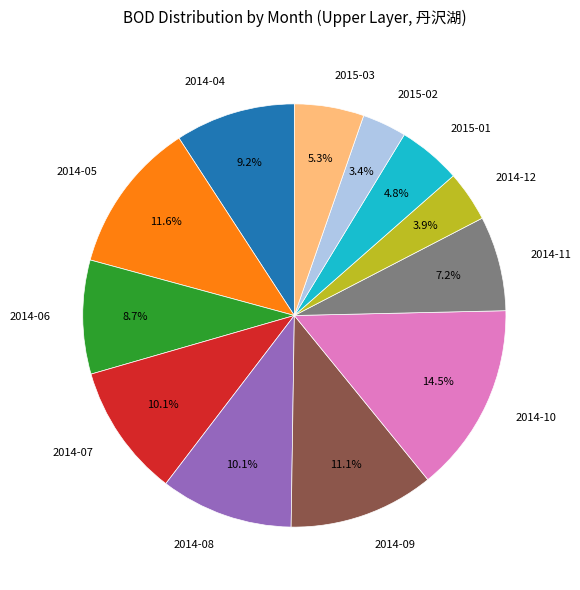

Between 2015-01 and 2014-04, which is larger?

2014-04